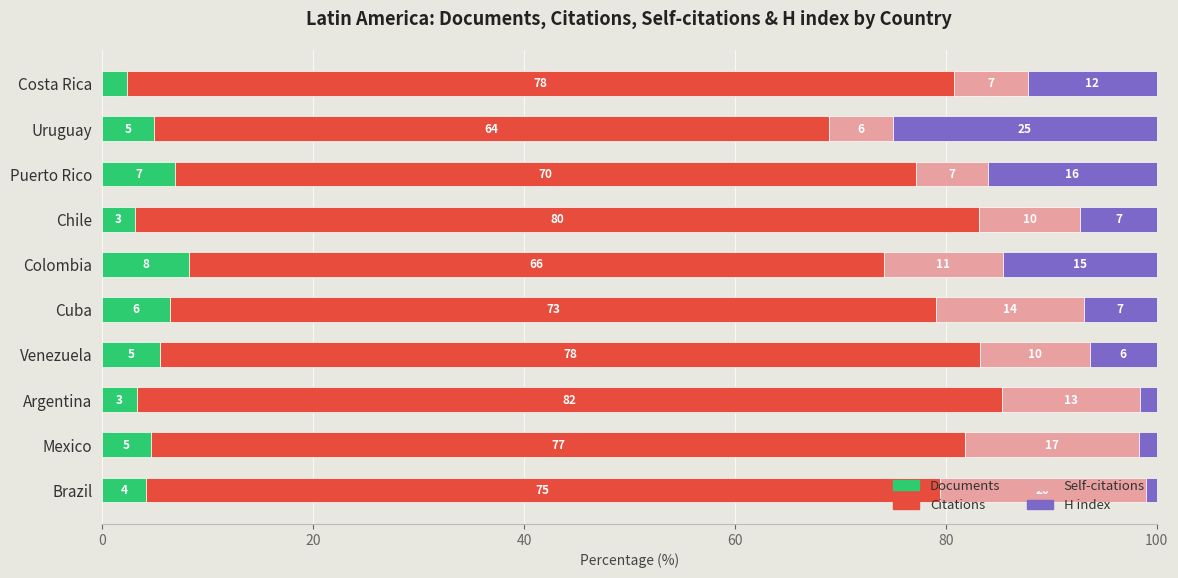

Which series has the largest total across all categories?

Citations